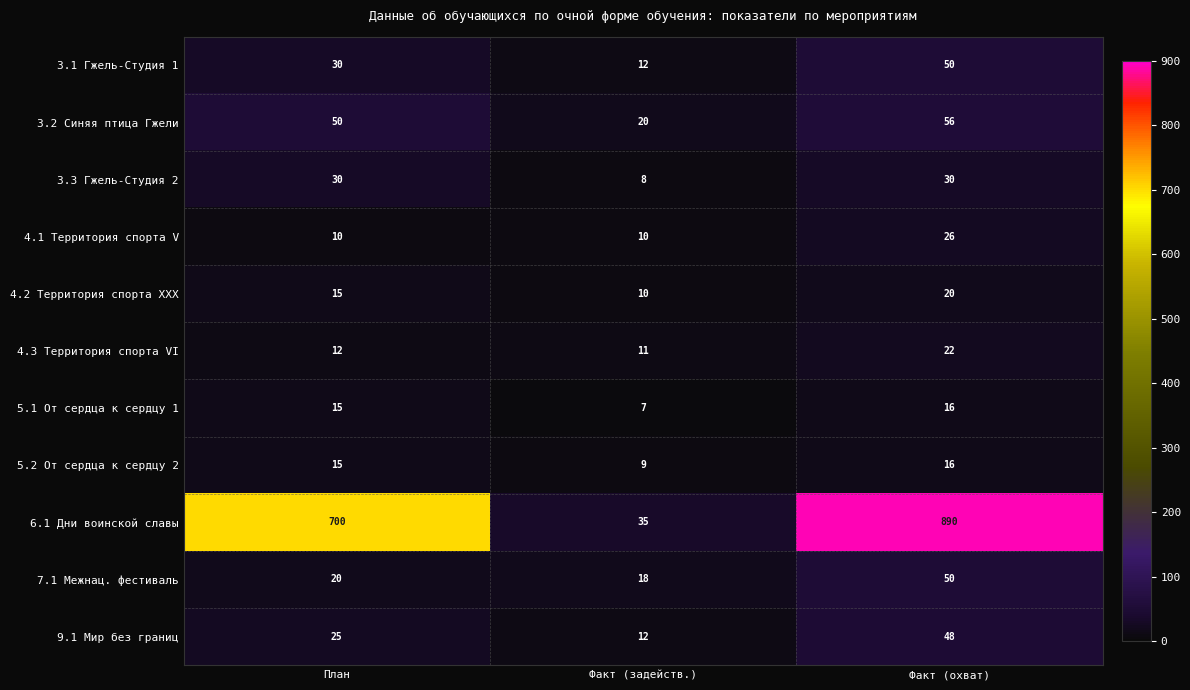

What is the difference between the highest and lowest values at Факт (задейств.)?

28